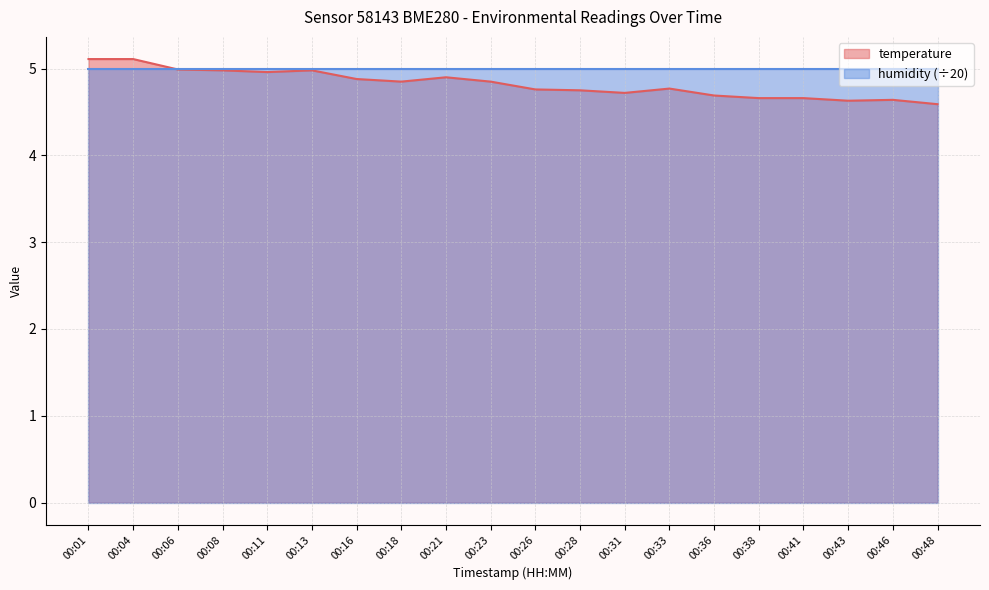

Approximately how many times larger is the value at 00:11 compared to 00:43?

1.1